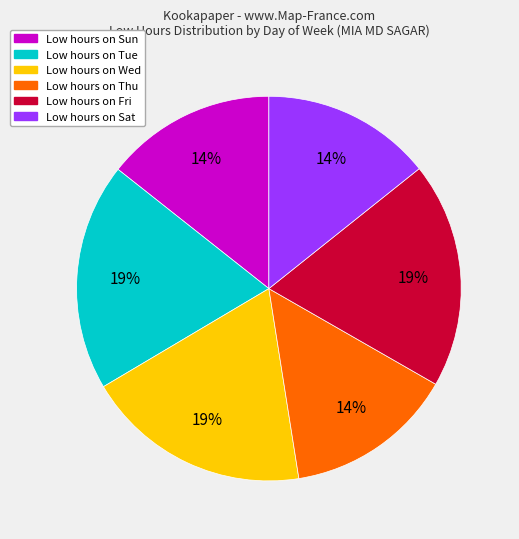

To the nearest percent, what is the difference between the largest and smallest slice percentages?

5%